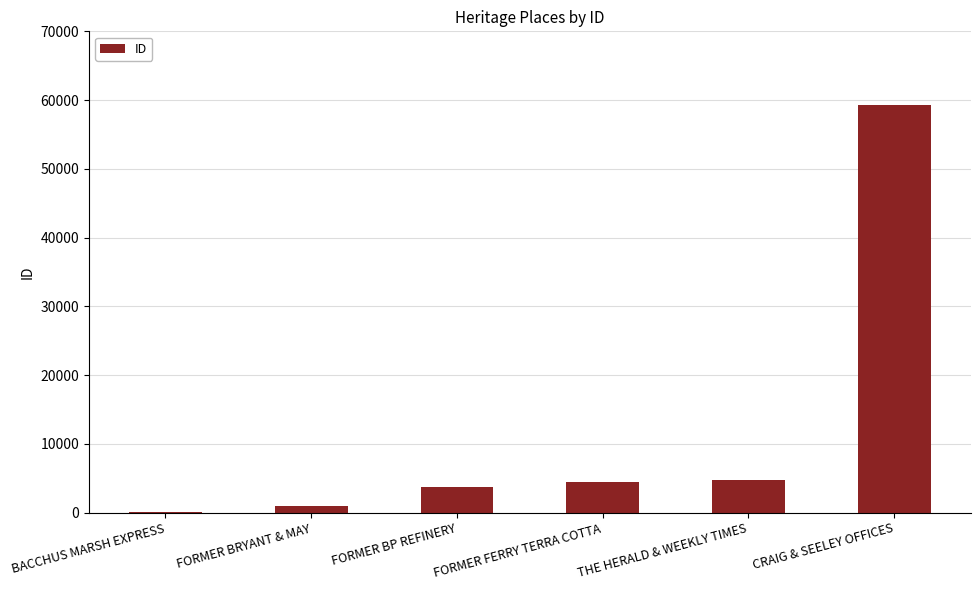

Reading right to left, transcribe all the data shown in this chart.

59252	4719	4406	3726	975	44